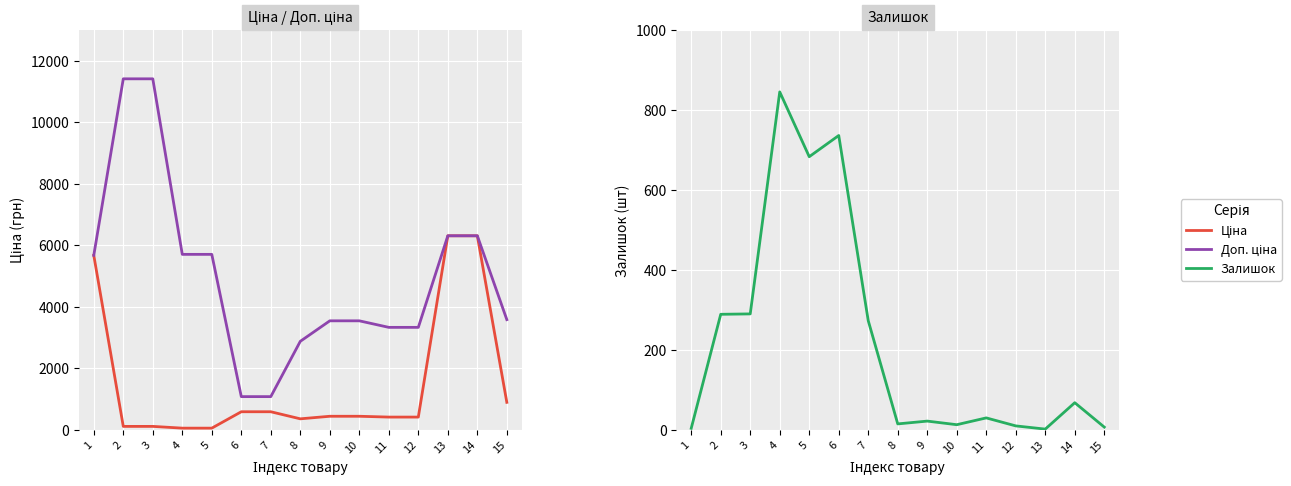

Where does the Ціна series first go above 443?

1